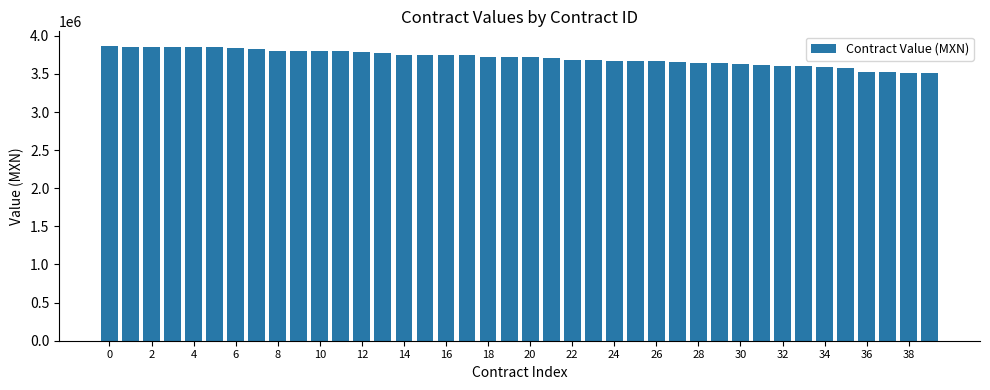

What is the value of the 28th bar from the left?

3651380.7